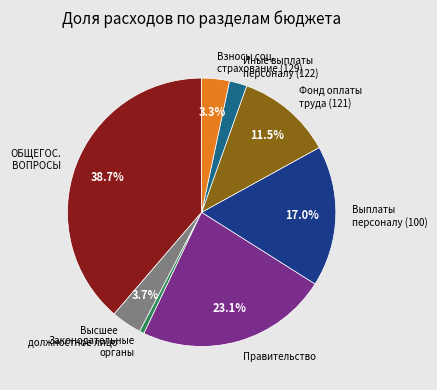

Is there any slice that represents more than half of the pie?

No